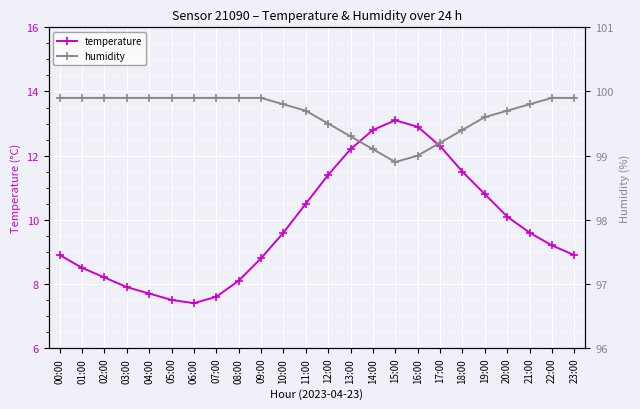

True or false: humidity has a value of 143.4 at 12:00.

False